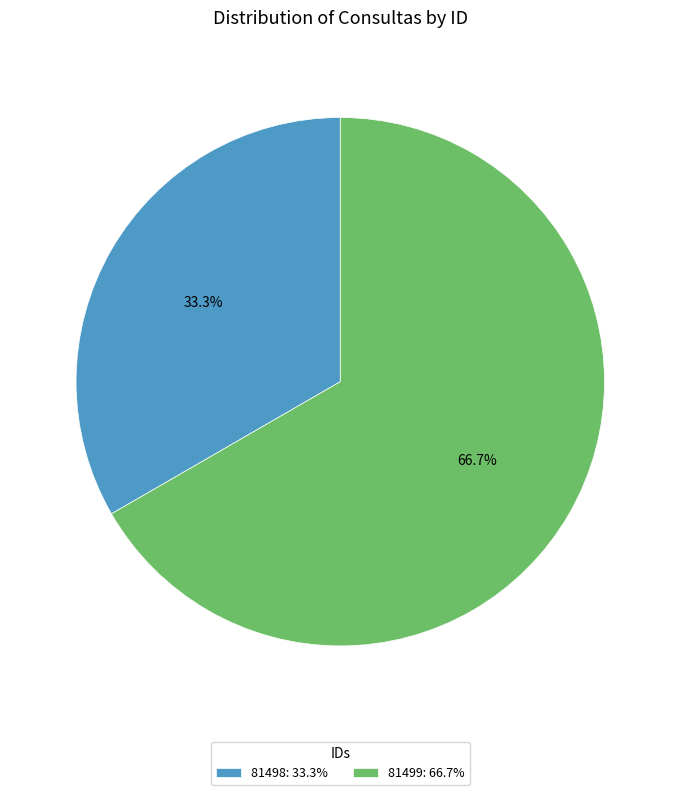

Which slice is the smallest?

81498